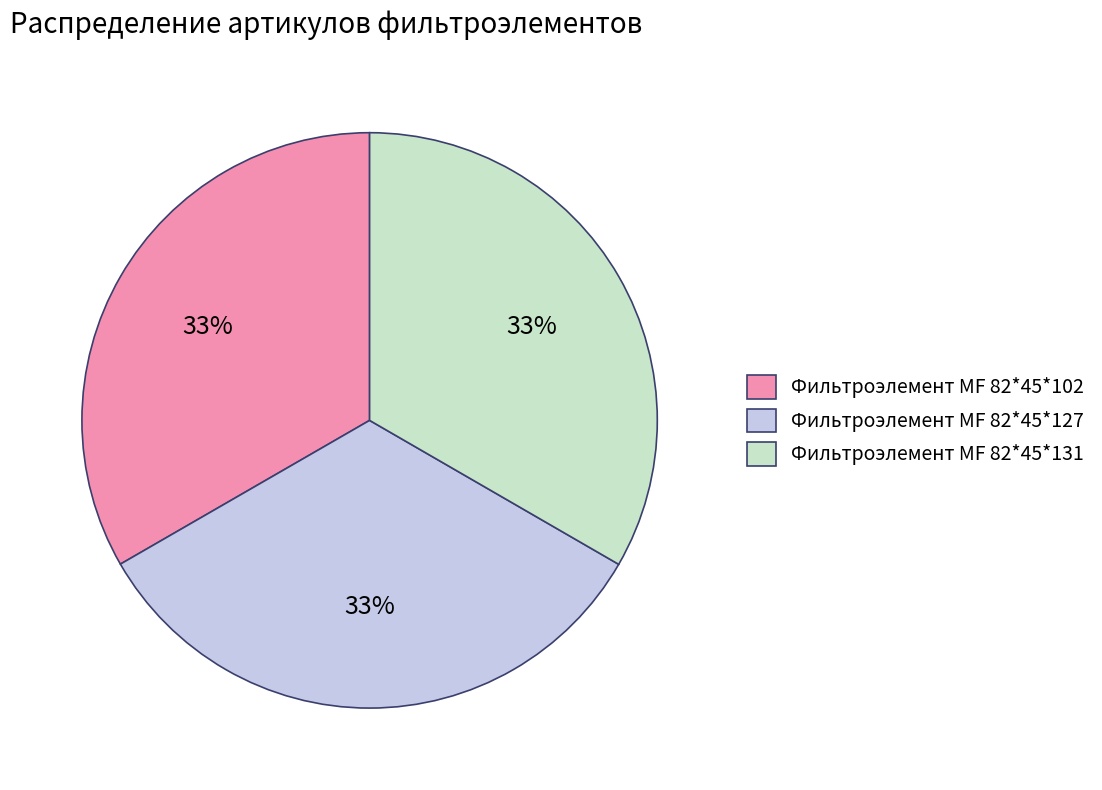

How many slices are in this pie chart?

3